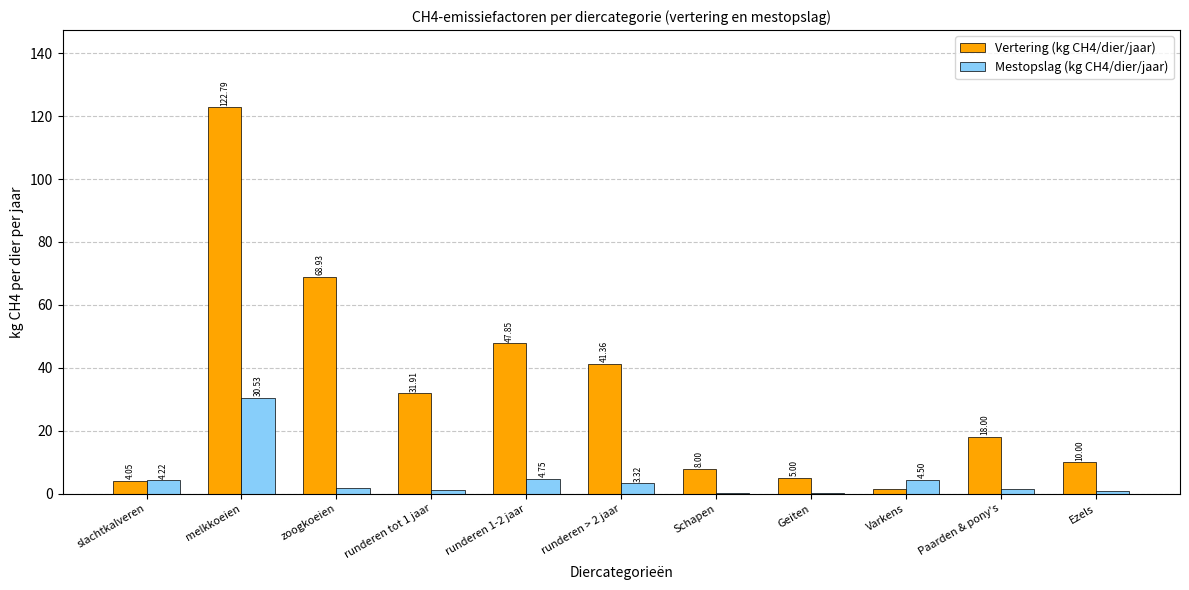

How many groups of bars are there?

11